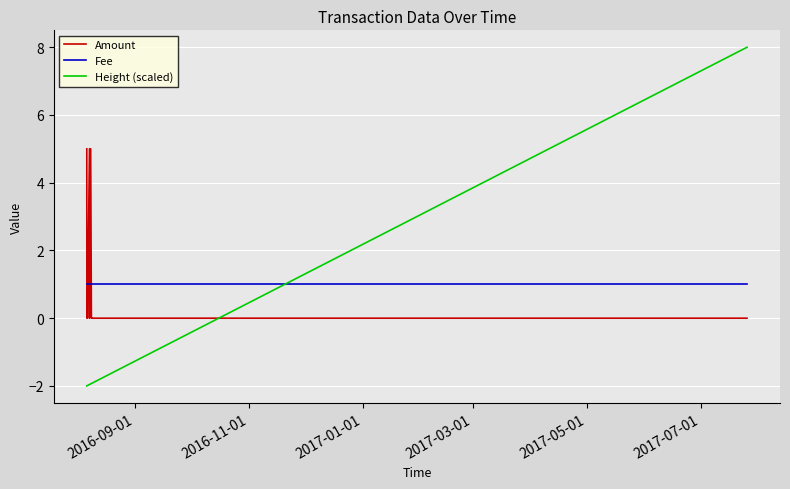

What is the smallest value displayed?

-2.0